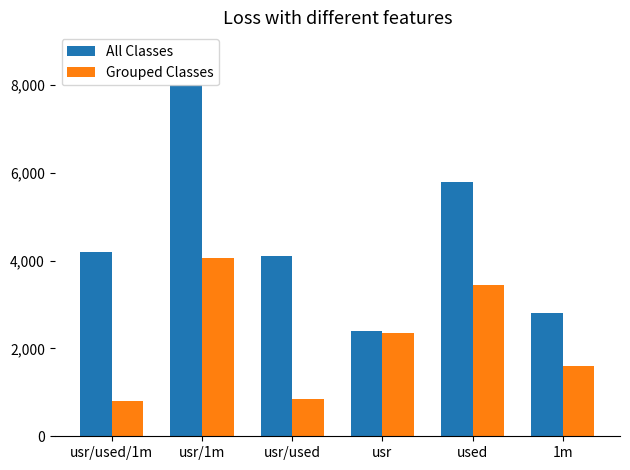

How many distinct data groups are displayed?

2